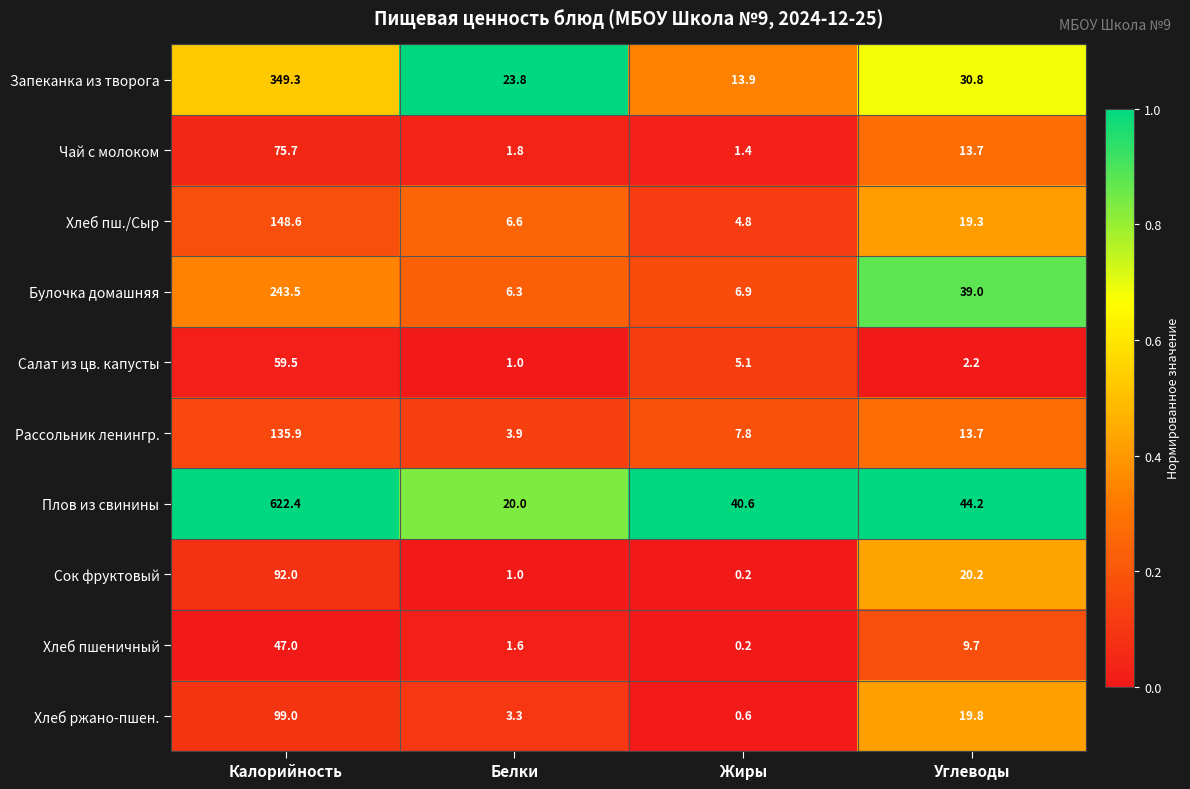

Which series changed the most between Калорийность and Белки?

Плов из свинины